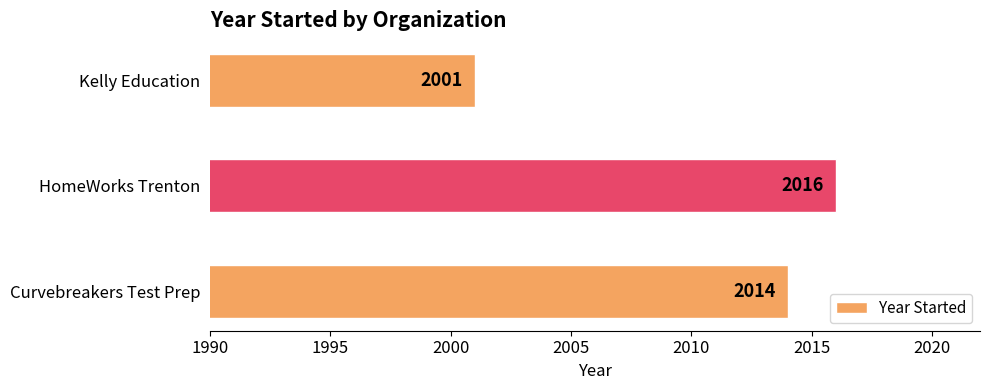

Reading bottom to top, list all the values displayed in this chart.

2014	2016	2001